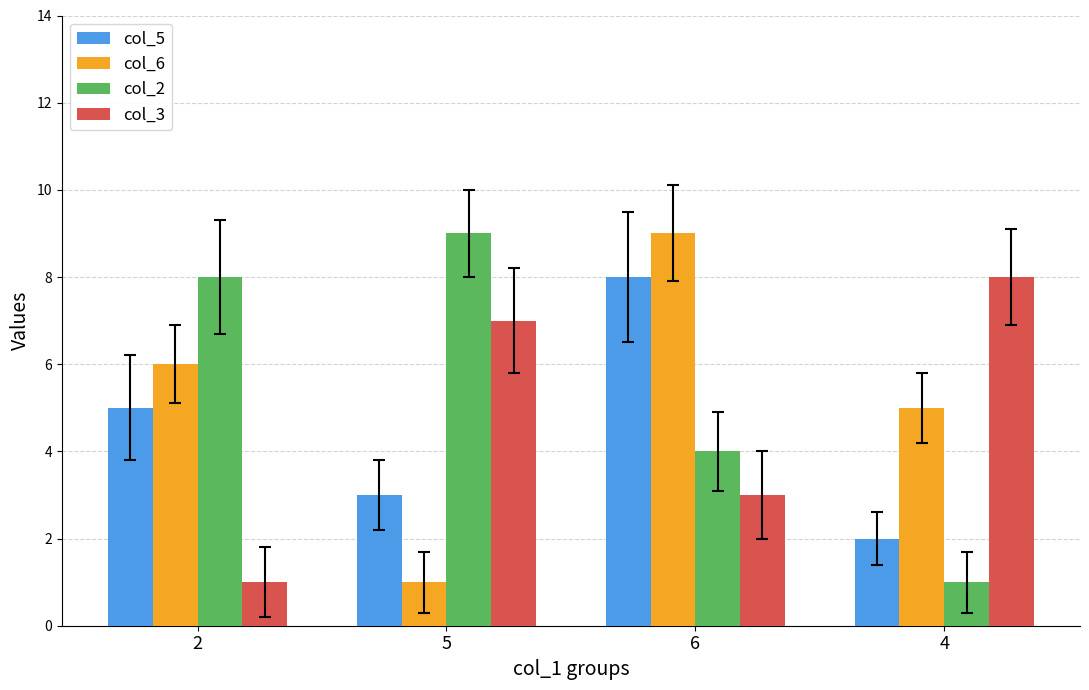

Reading left to right, transcribe all the data shown in this chart.

col_5: 2=5	5=3	6=8	4=2
col_6: 2=6	5=1	6=9	4=5
col_2: 2=8	5=9	6=4	4=1
col_3: 2=1	5=7	6=3	4=8